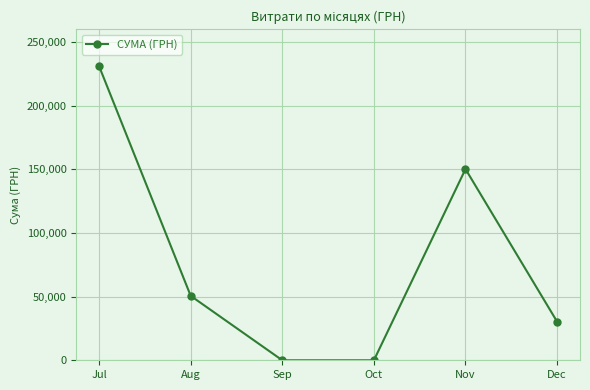

What is the sum of all values?

462196.3